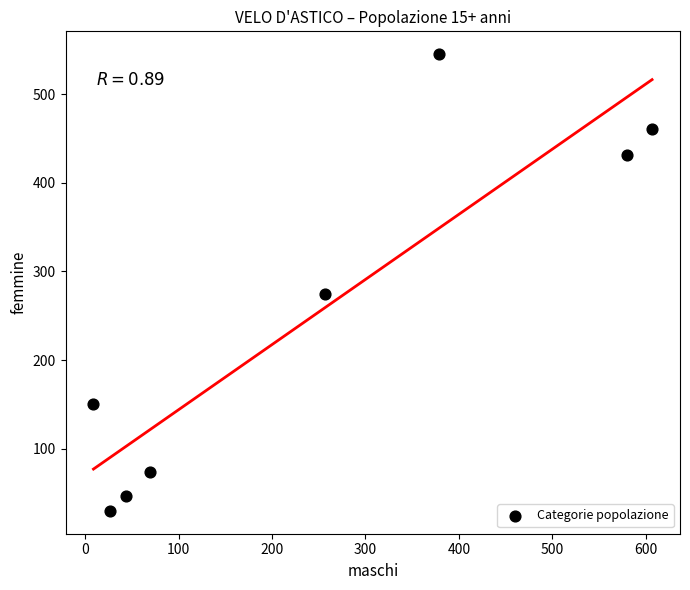

What is the average X value?

246.2